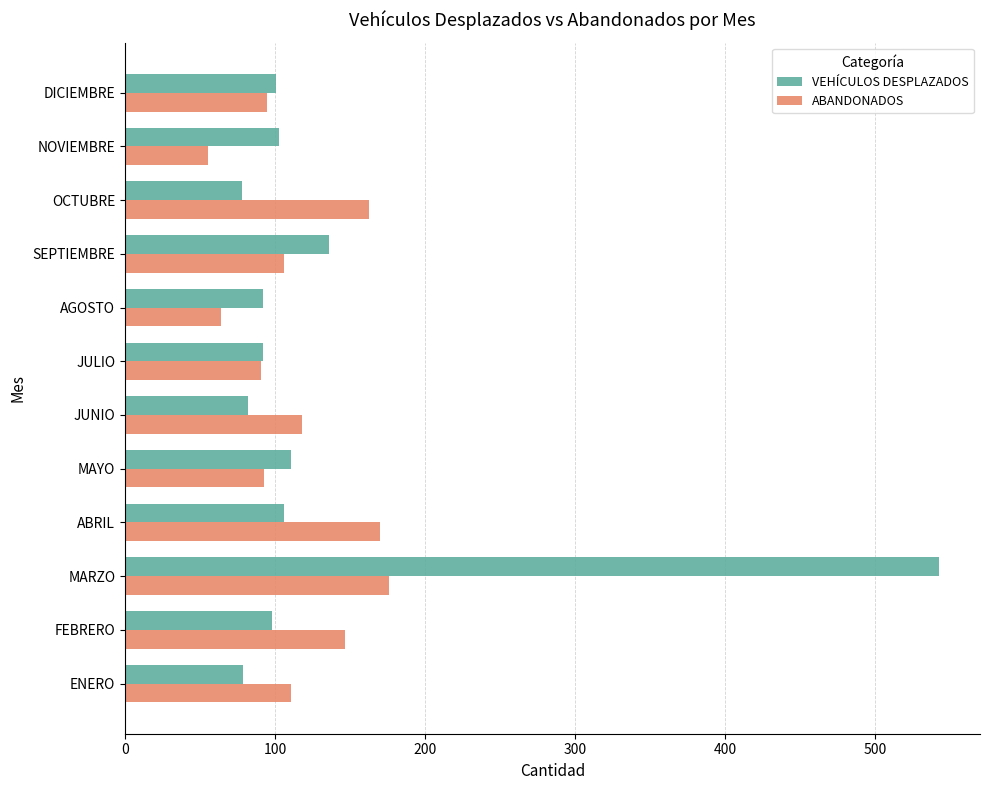

How many data points does each series have?

12